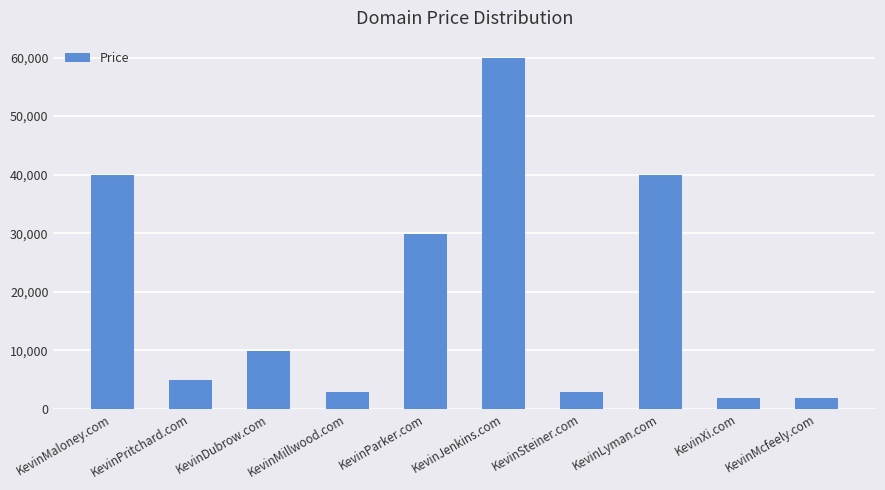

At which label does the data first exceed 9888?

KevinMaloney.com